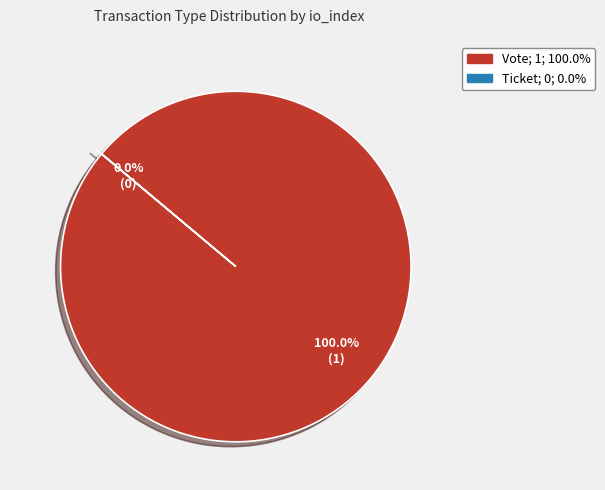

Is there any slice that represents more than half of the pie?

Yes